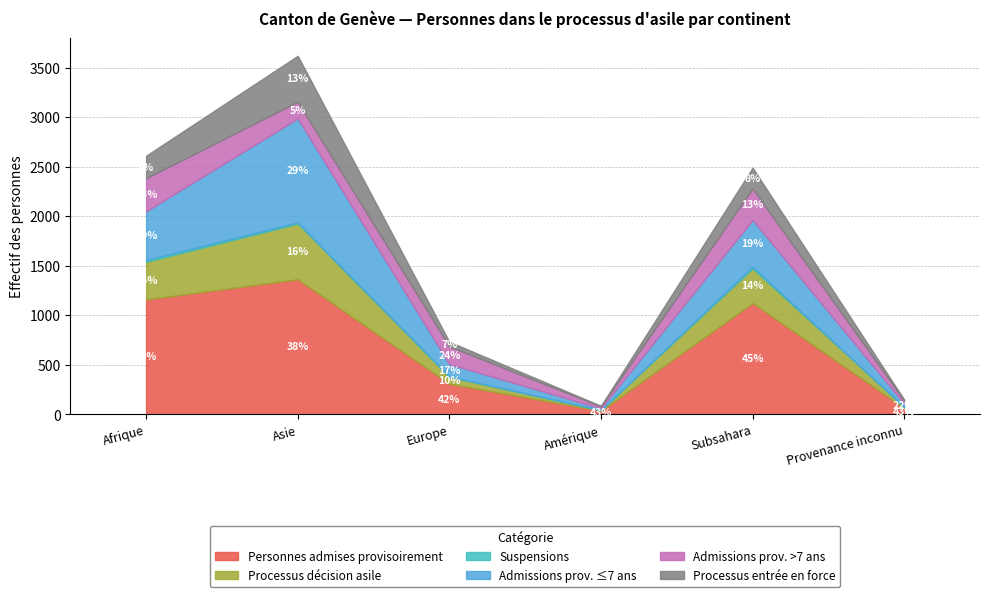

At which label does Processus entrée en force reach its peak?

Asie